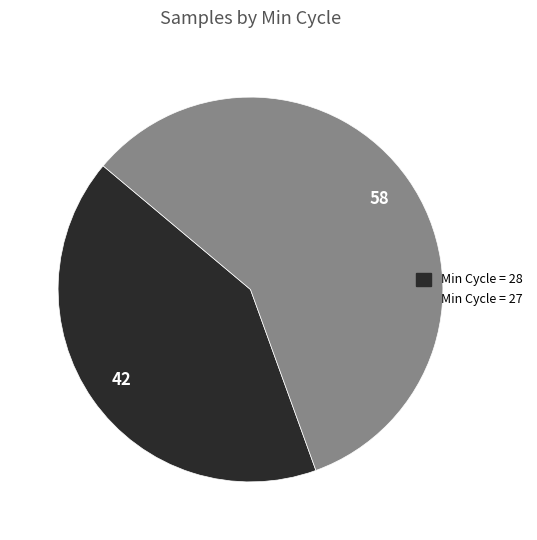

Is there any slice that represents more than half of the pie?

Yes